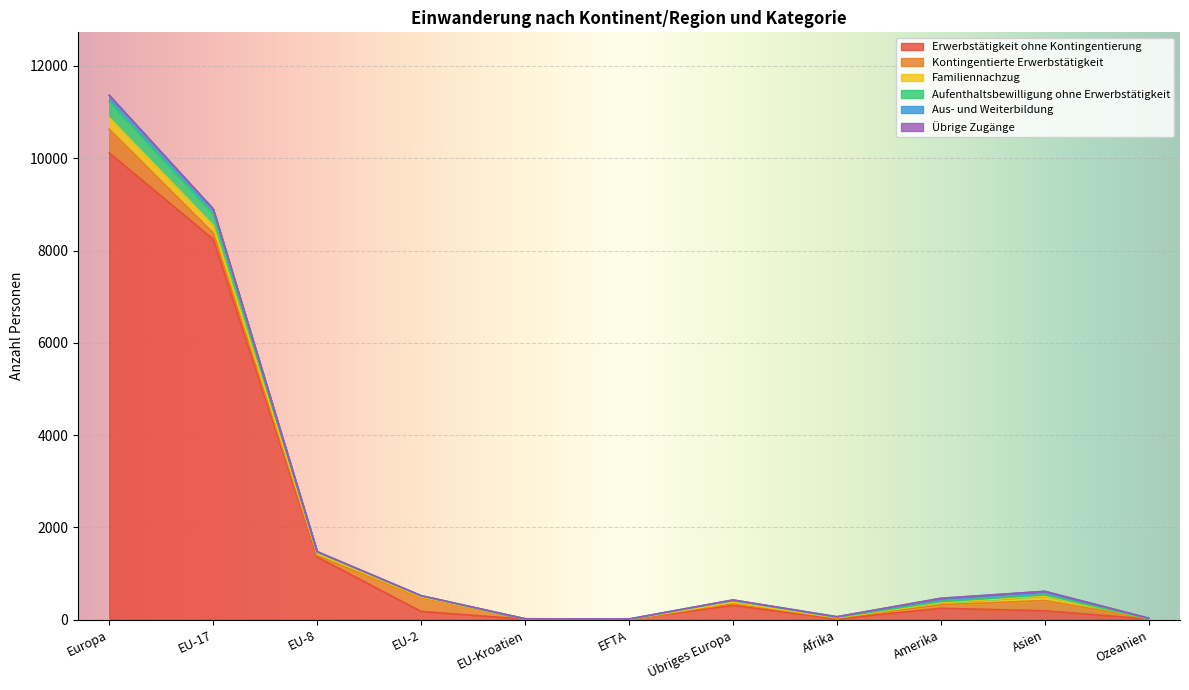

How many lines are shown in the chart?

6